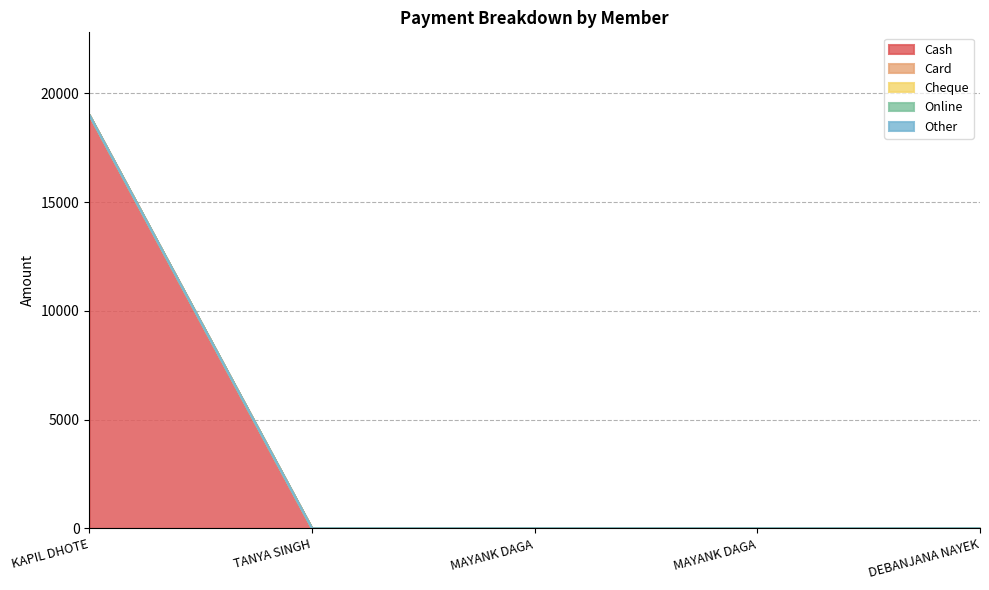

Is it true that Card equals 0 at MAYANK DAGA?

True